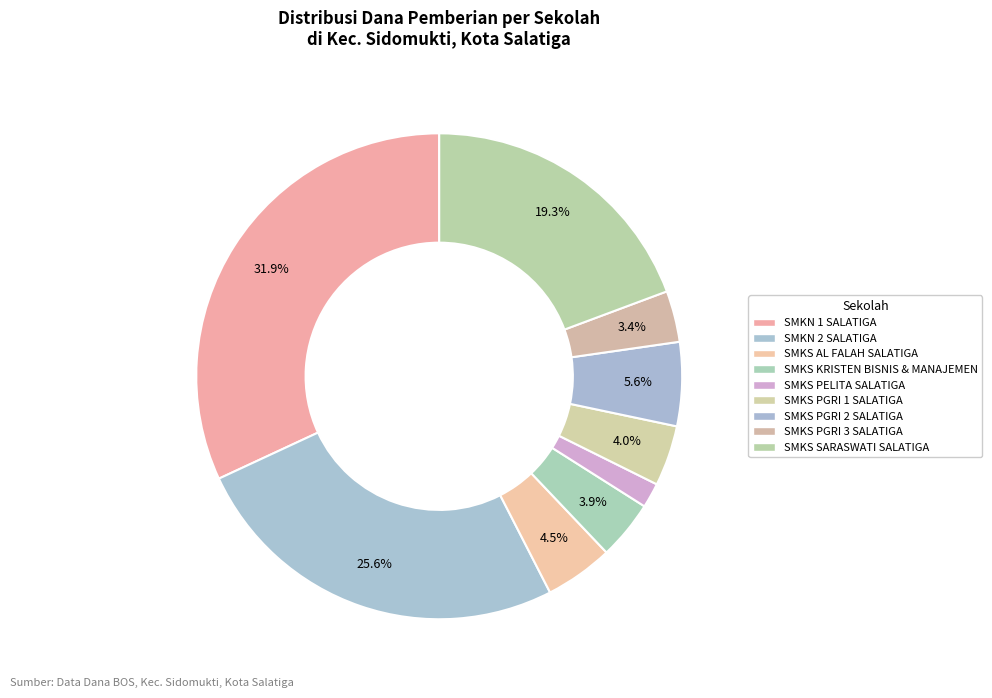

Which category has the smallest portion of the pie?

SMKS PELITA SALATIGA